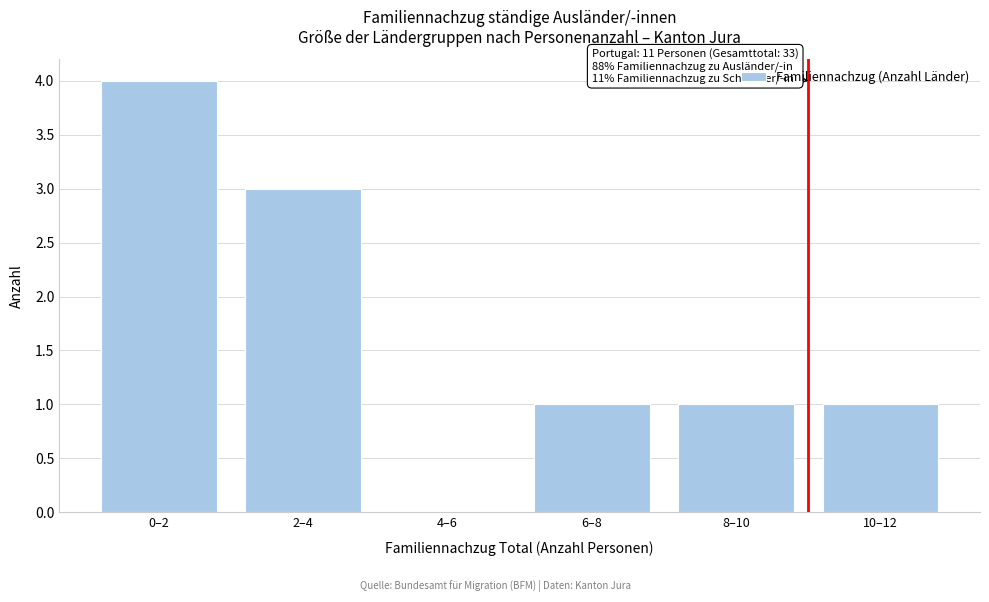

Reading left to right, extract all data points from this chart.

0–2=4	2–4=3	4–6=0	6–8=1	8–10=1	10–12=1